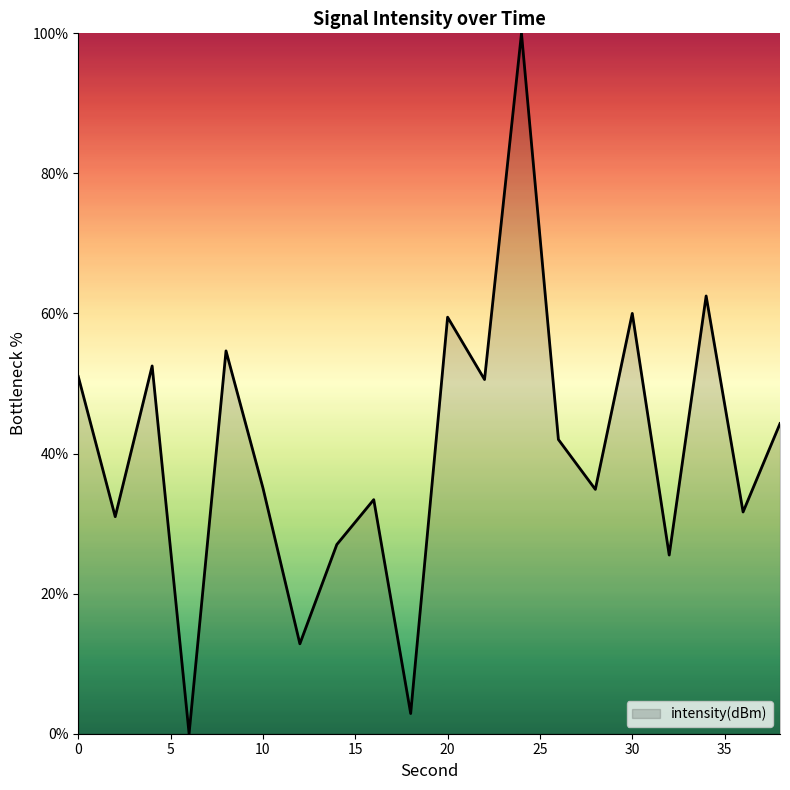

How many interior local valleys (lower than both neighbors) does the data have?

8